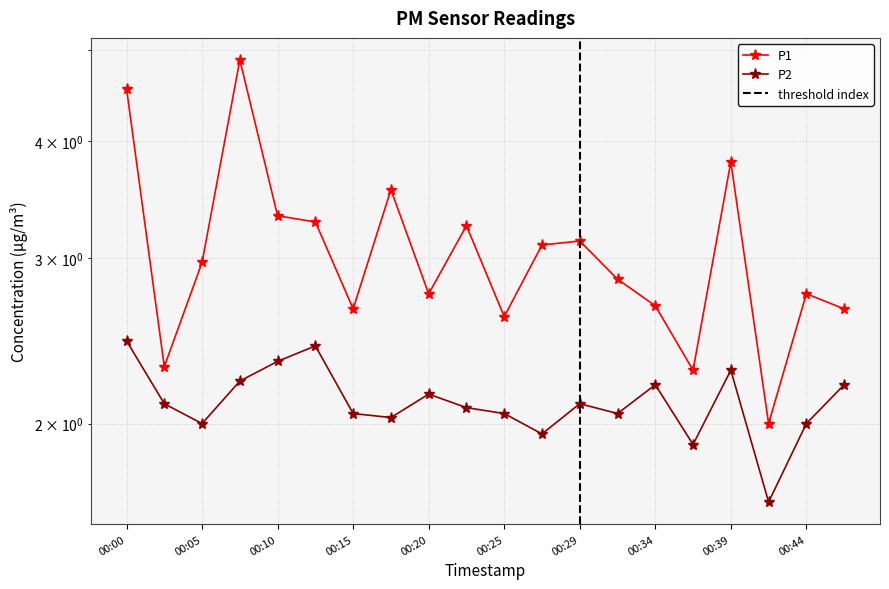

The value of P2 at 00:00 is 2.5. True or false?

True